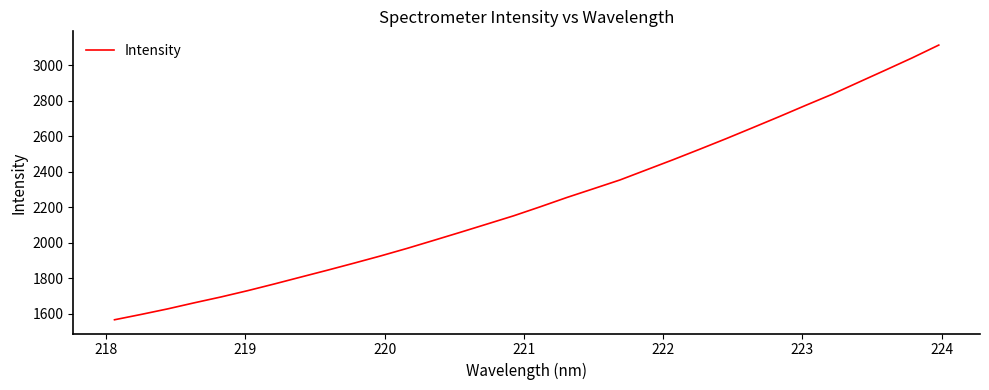

True or false: the data has more than 0 interior local peaks.

False